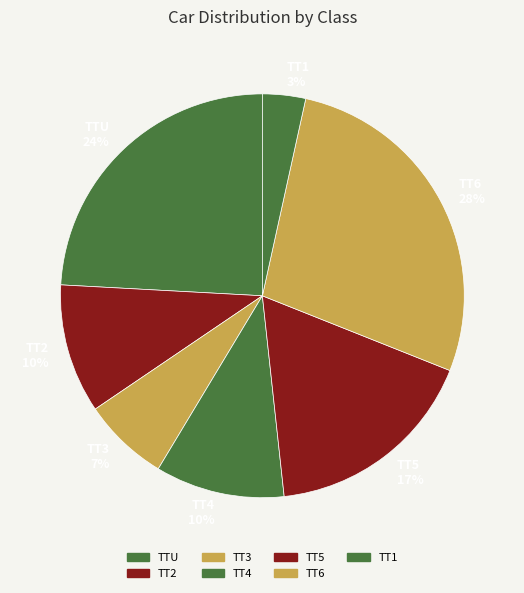

Does TT1 represent more than half of the total?

No